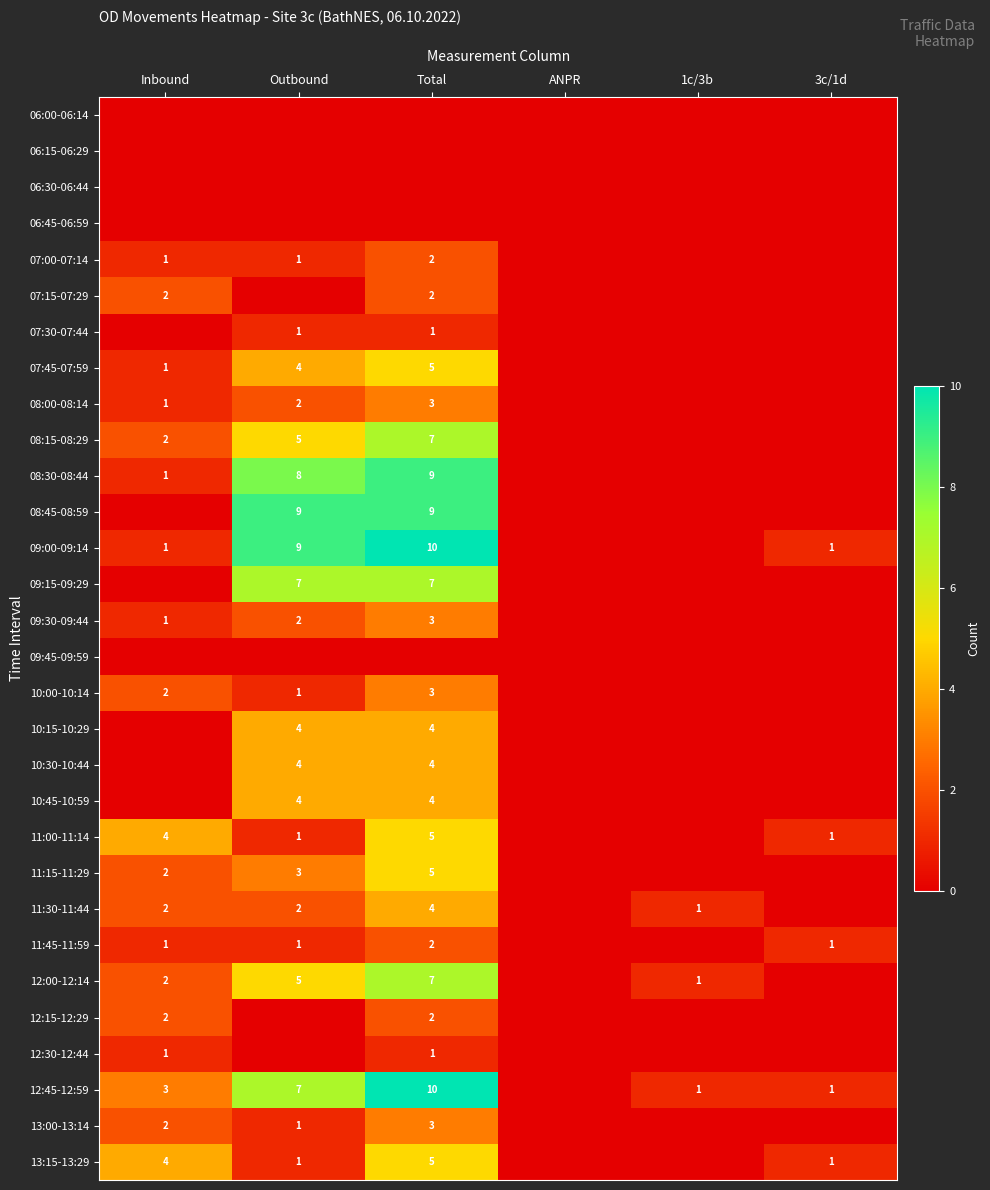

Is the value of 11:15-11:29 at Inbound greater than the value of 11:45-11:59 at Outbound?

Yes